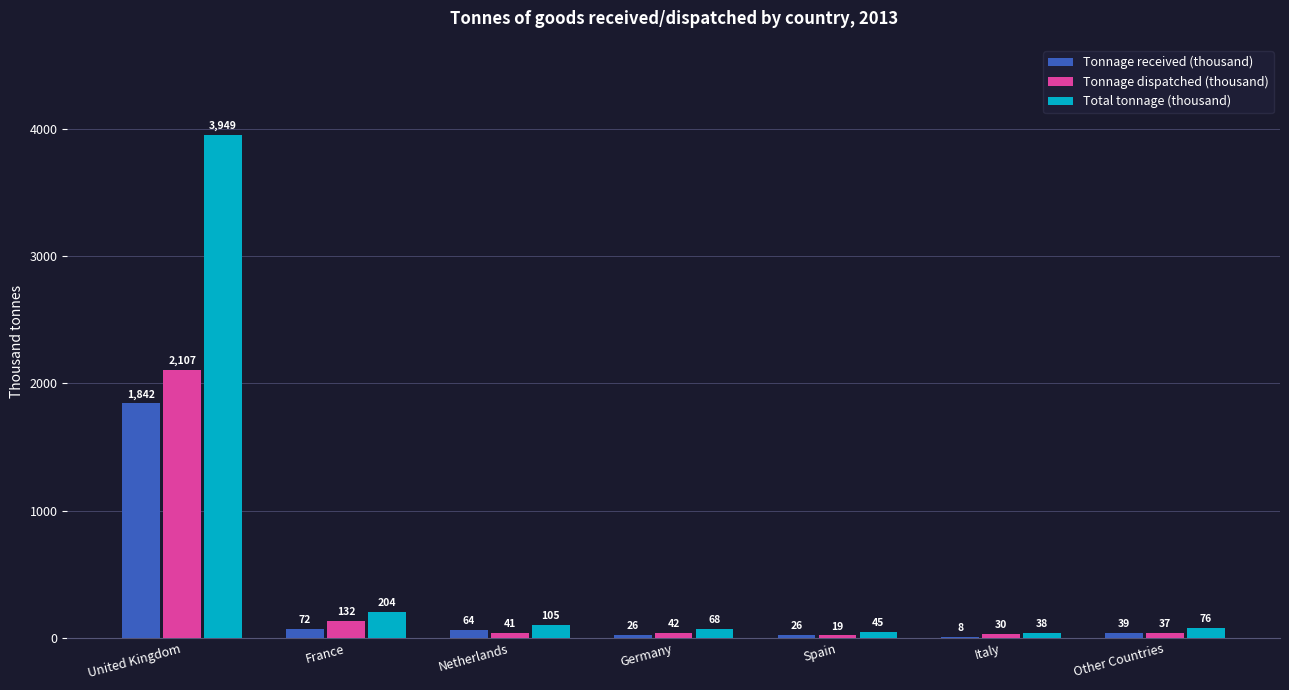

What is the average value of the Tonnage received (thousand) series?

297